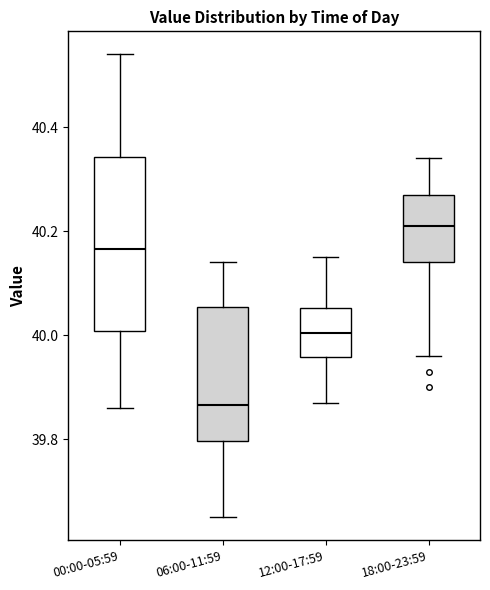

Reading left to right, read every box against the y-axis: the position of its median line, the range the box covers, and the ends of its whiskers. The values are not printed on the chart, so give them approximately, as read against the axis.

00:00-05:59: median 40.16, box 40.00 to 40.34, whiskers 39.86 to 40.54
06:00-11:59: median 39.86, box 39.80 to 40.06, whiskers 39.66 to 40.14
12:00-17:59: median 40.00, box 39.96 to 40.06, whiskers 39.88 to 40.16
18:00-23:59: median 40.22, box 40.14 to 40.28, whiskers 39.96 to 40.34